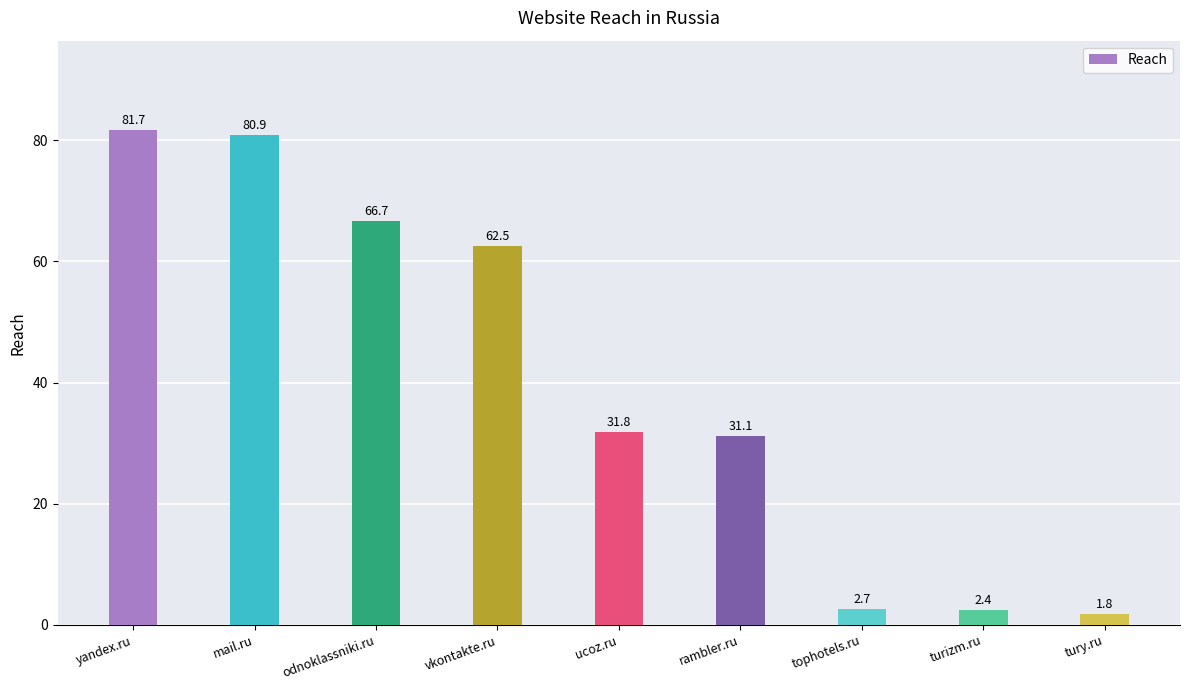

What is the sum of the values at ucoz.ru and rambler.ru?

62.9